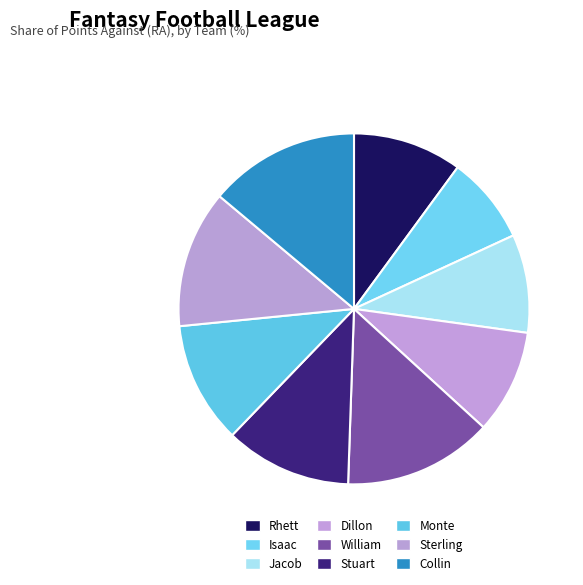

How many segments does this pie chart have?

9